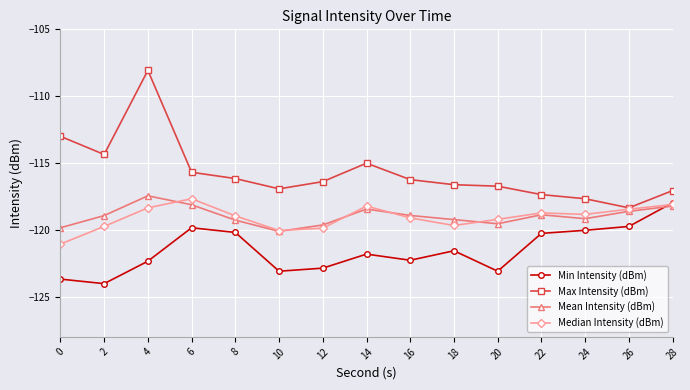

What is the difference between the maximum and minimum values in the Median Intensity (dBm) series?

3.4